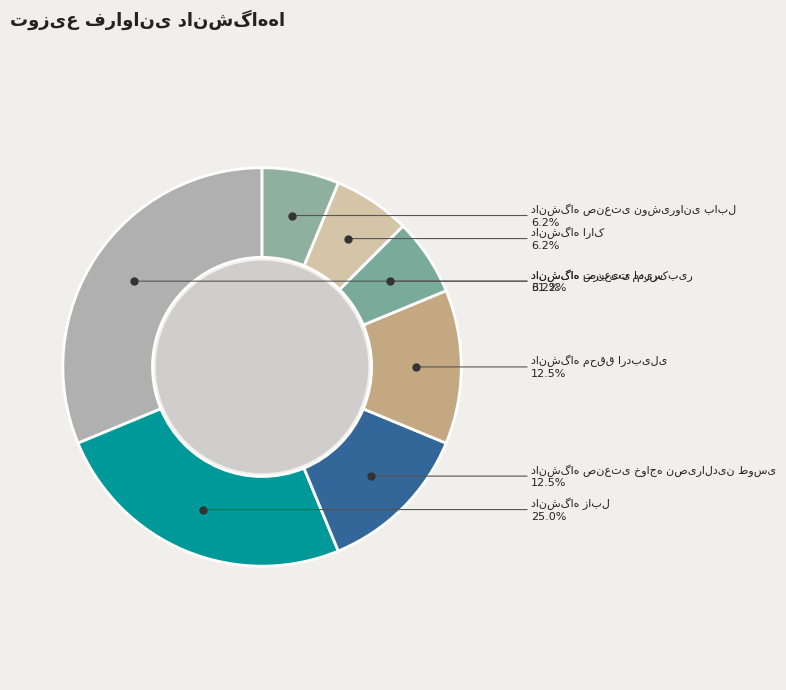

Is there a majority slice in this chart?

No